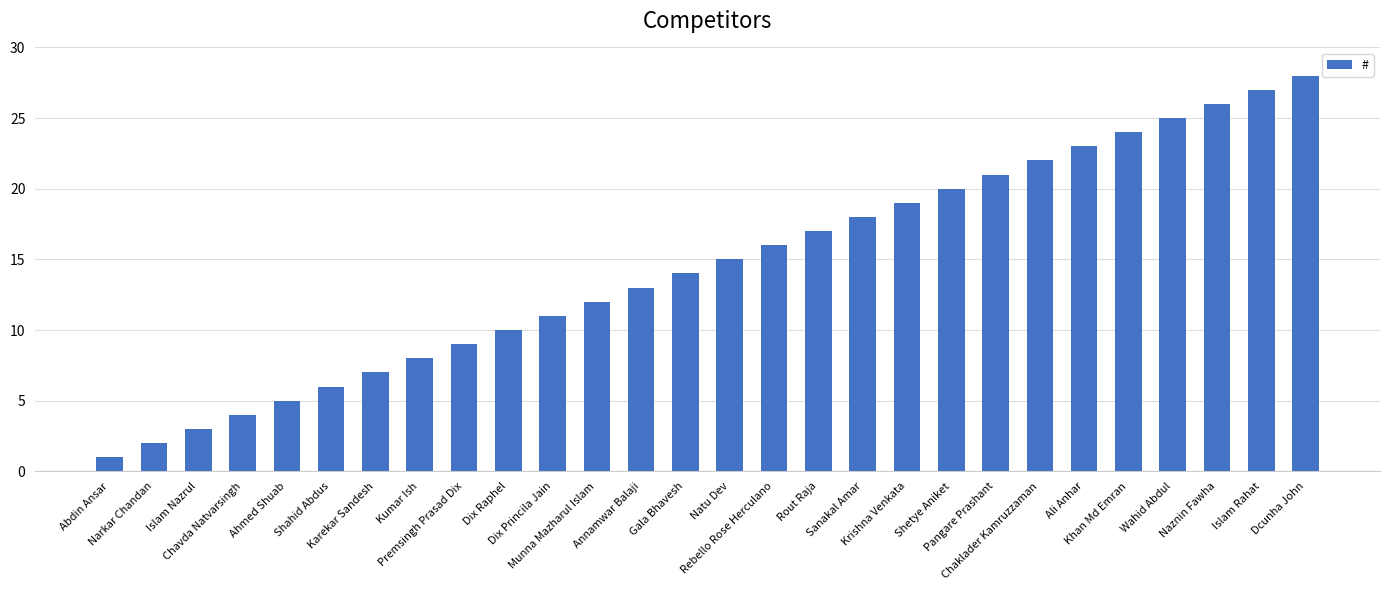

How many categories are shown in the chart?

28